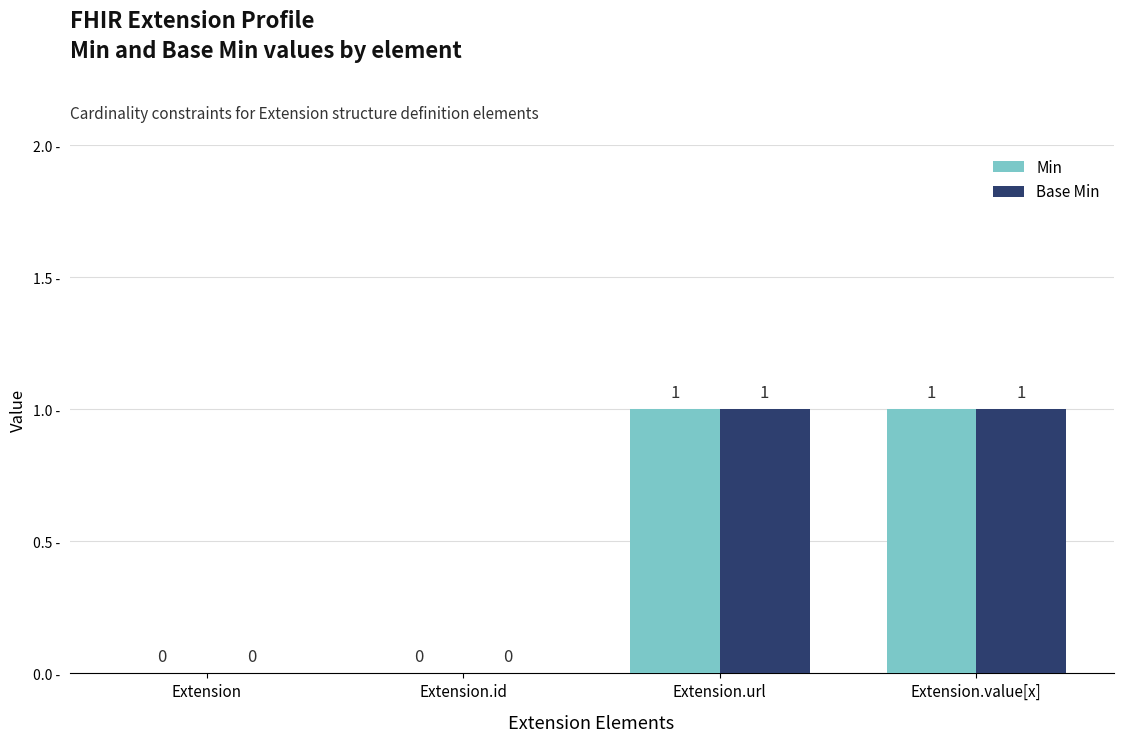

Reading right to left, extract all data points from this chart.

Min: 1	1	0	0
Base Min: 1	1	0	0